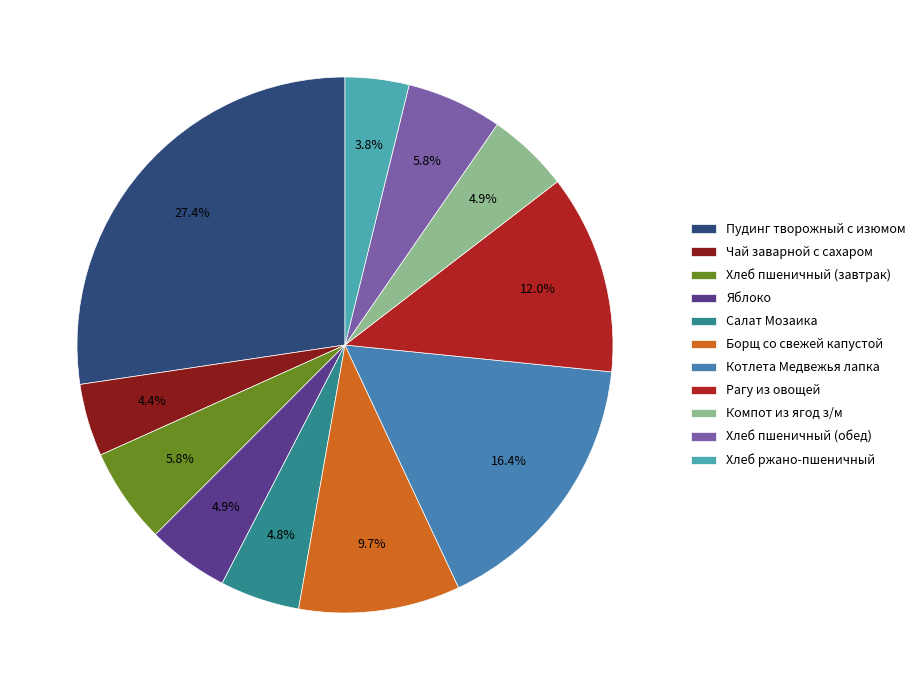

Does Чай заварной с сахаром represent more than half of the total?

No